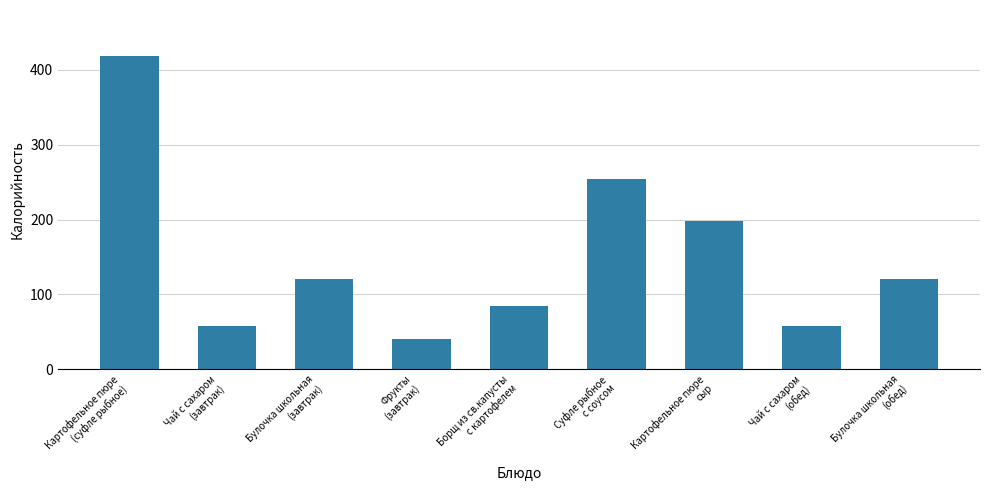

What is the sum of all values?

1354